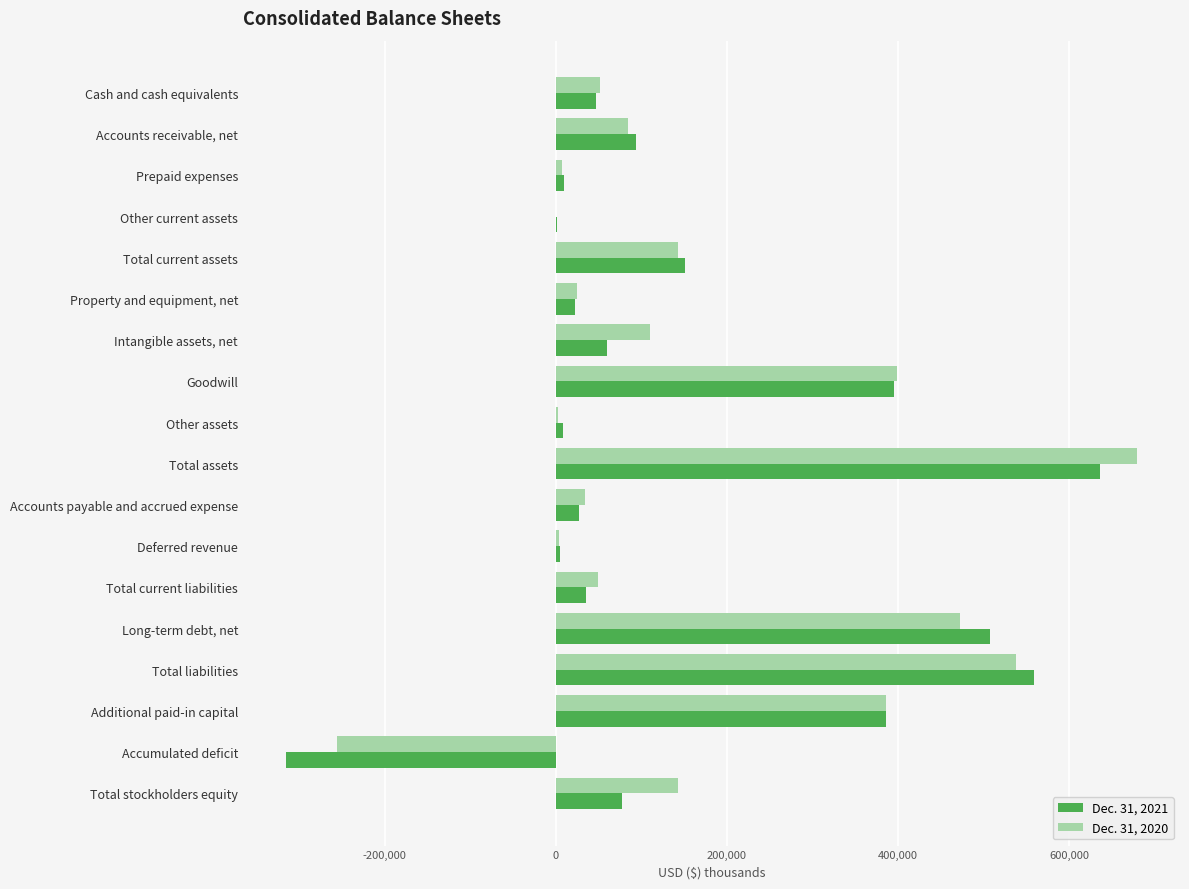

Which category has the highest value across all series?

Total assets